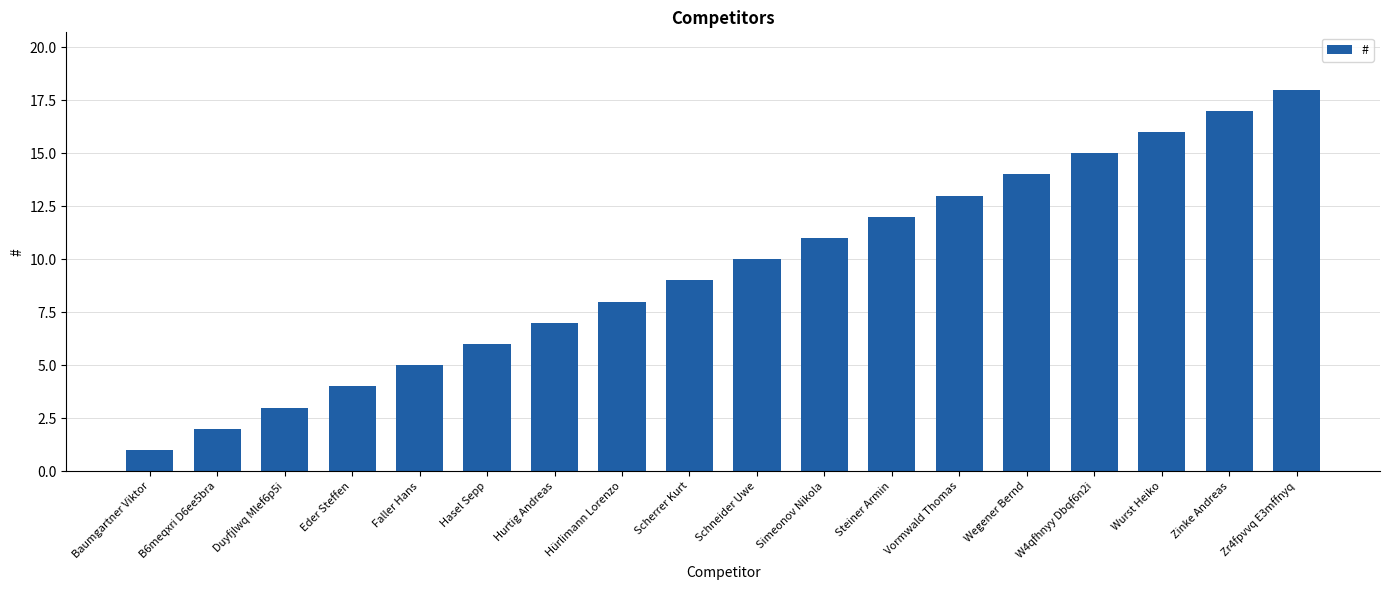

What is the change in value from Hurtig Andreas to Wurst Heiko?

+9